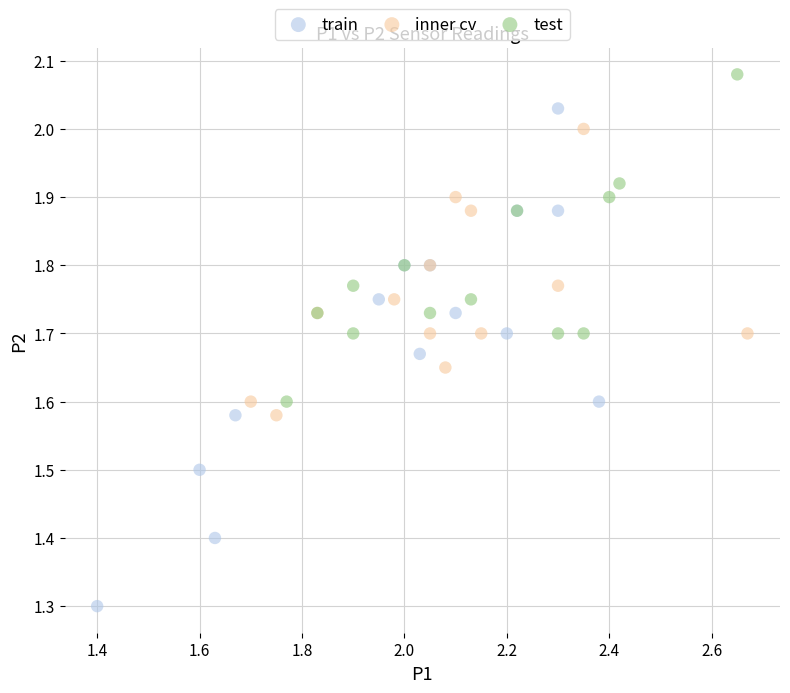

What are all the series names shown in the legend?

train, inner cv, test